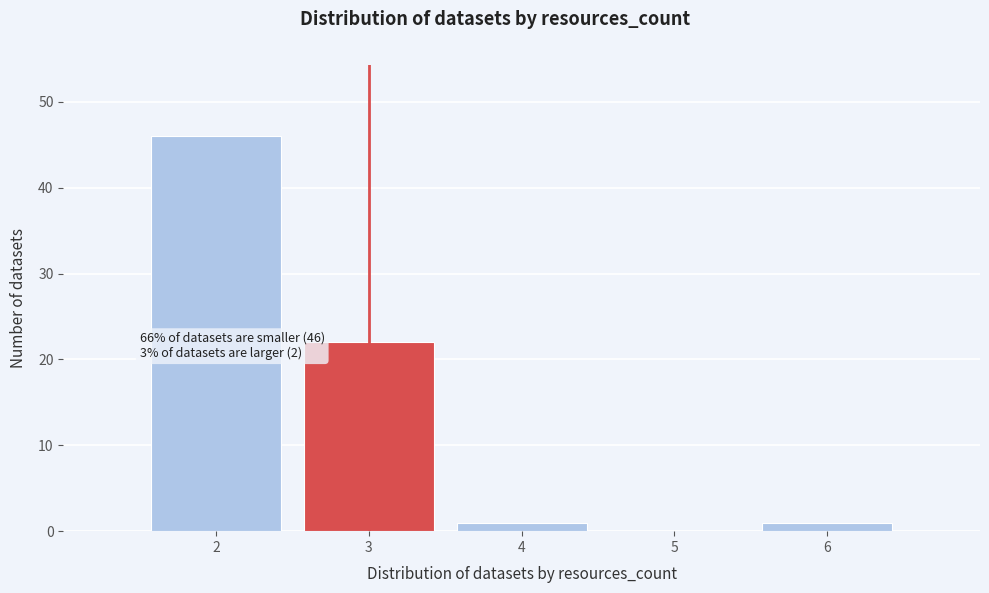

Reading right to left, list all the values displayed in this chart.

6=1	5=0	4=1	3=22	2=46